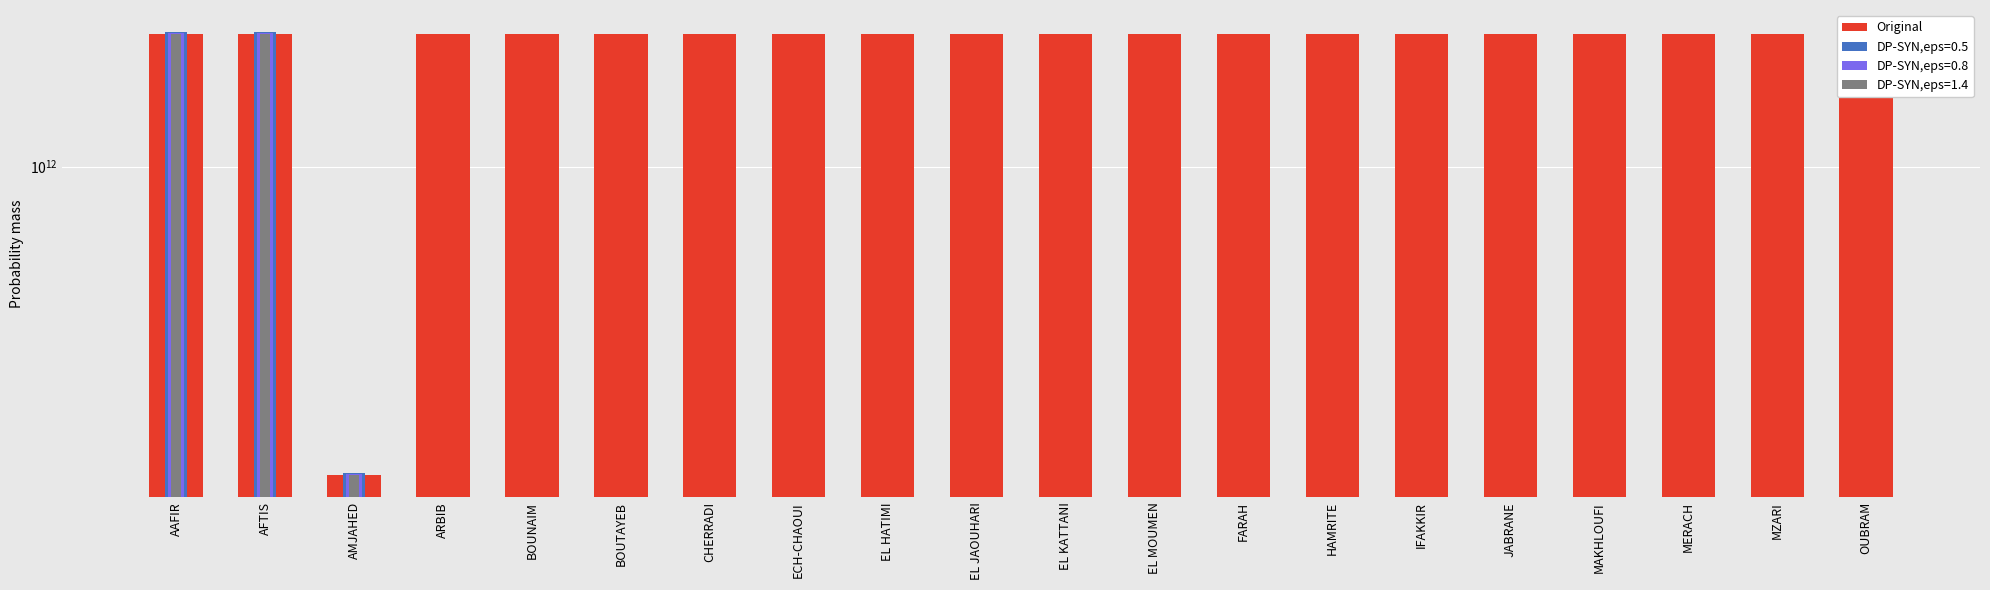

What is the average value?

1911261762203